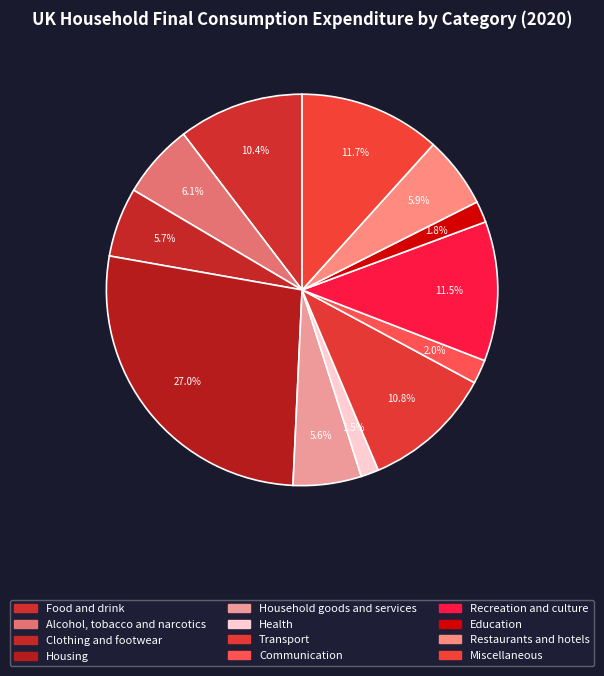

Does Communication represent more than half of the total?

No